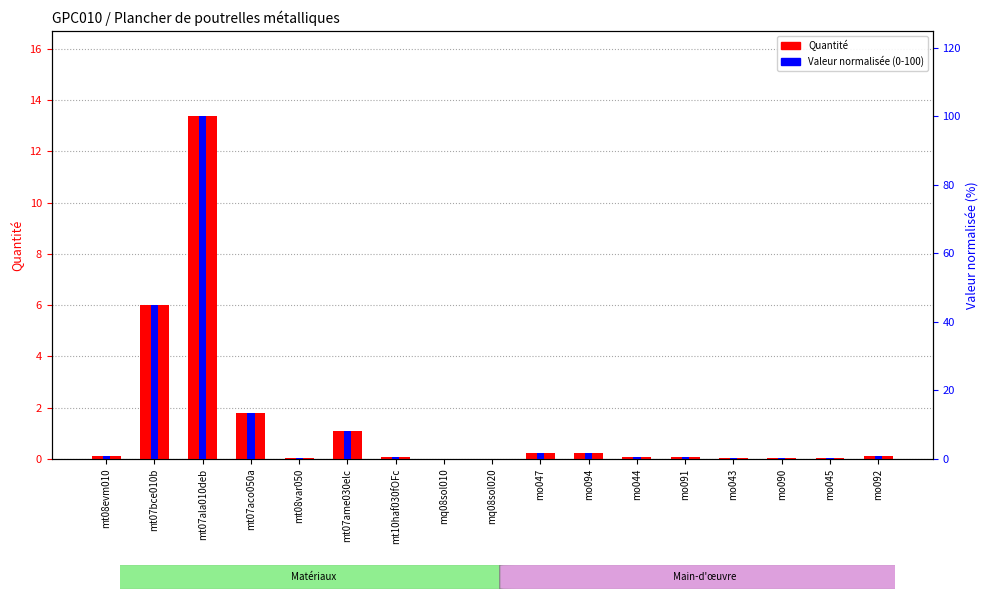

Is the value of Valeur normalisée (0-100) at mt08evm010 greater than the value of Quantité at mq08sol010?

Yes